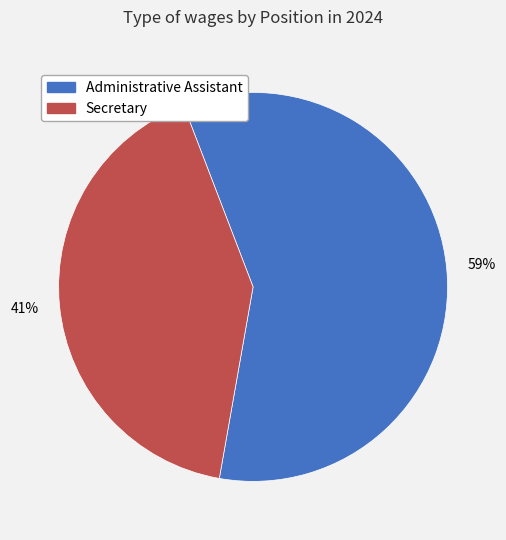

The Administrative Assistant slice represents 59% of the pie. True or false?

True